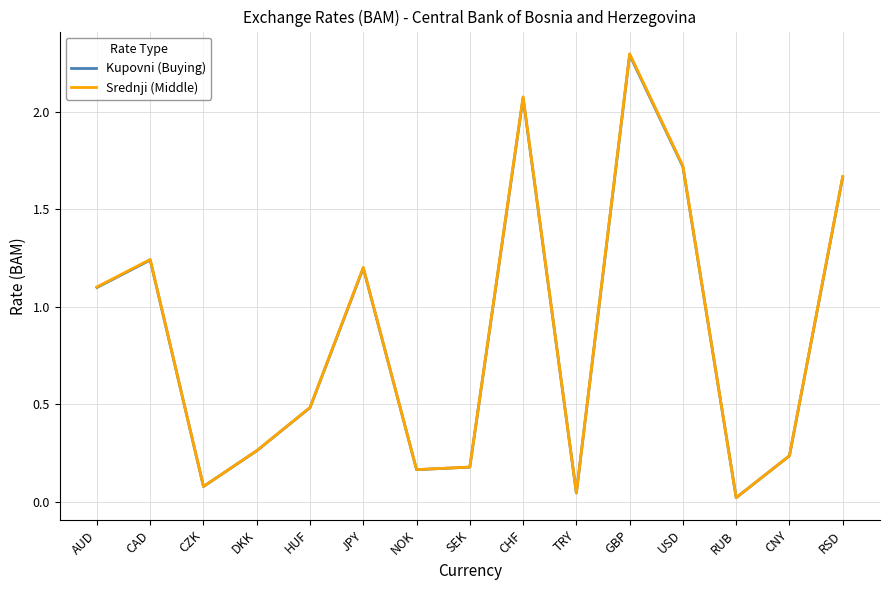

At which label is Srednji (Middle) closest to 1?

AUD